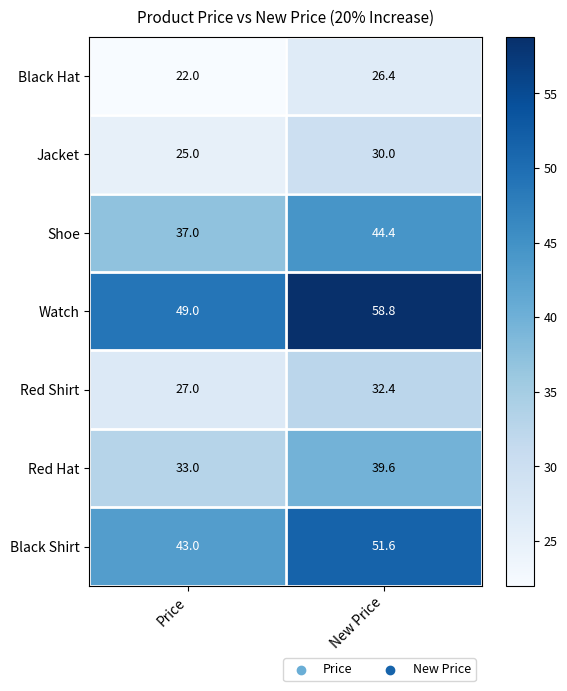

What is the spread (max minus min) of values at Price?

27.0